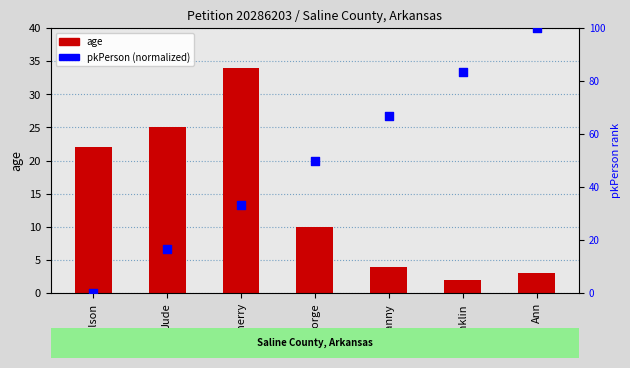

At which category is the sum across all series the highest?

Ann